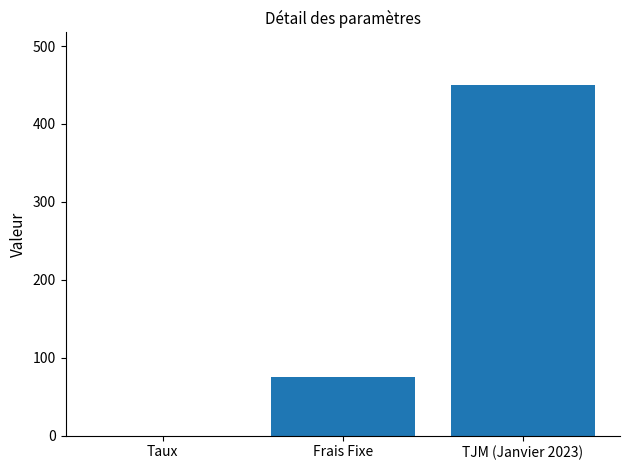

What is the change in value from Frais Fixe to TJM (Janvier 2023)?

+375.0